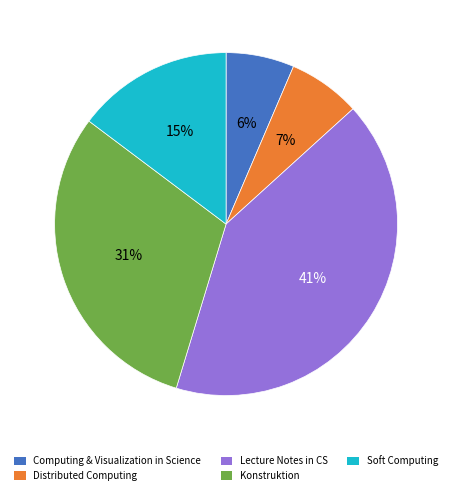

Is there any slice that represents more than half of the pie?

No